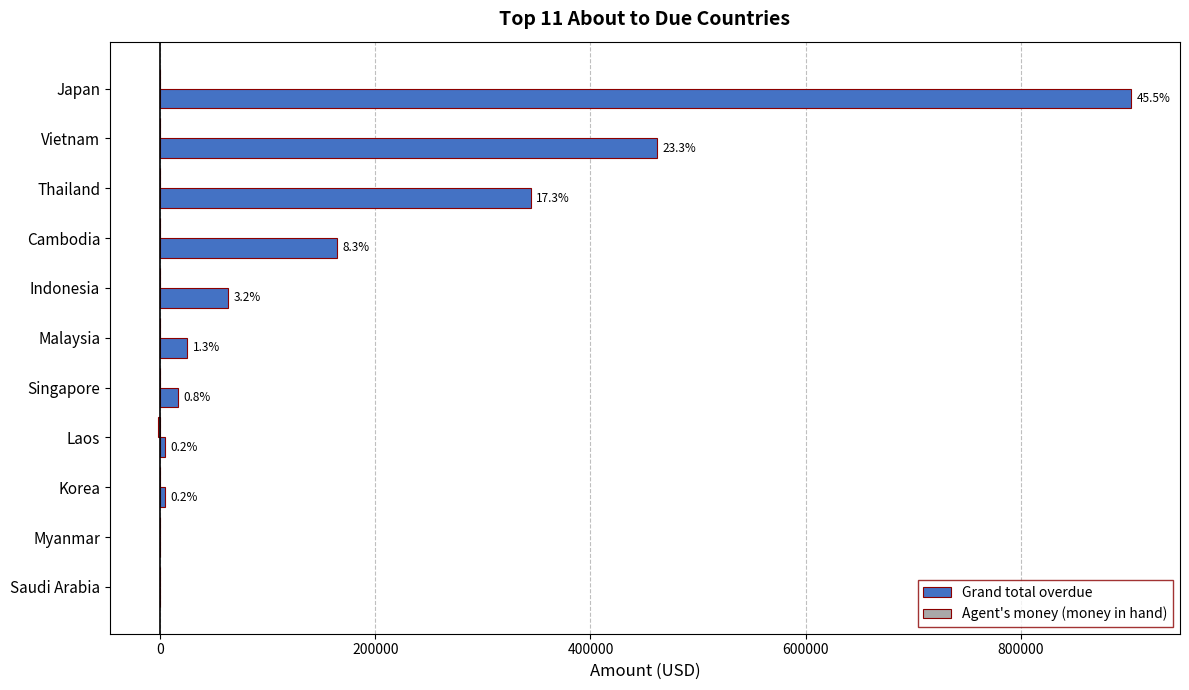

What is the sum of the Grand total overdue values at Thailand and Myanmar?

344294.7